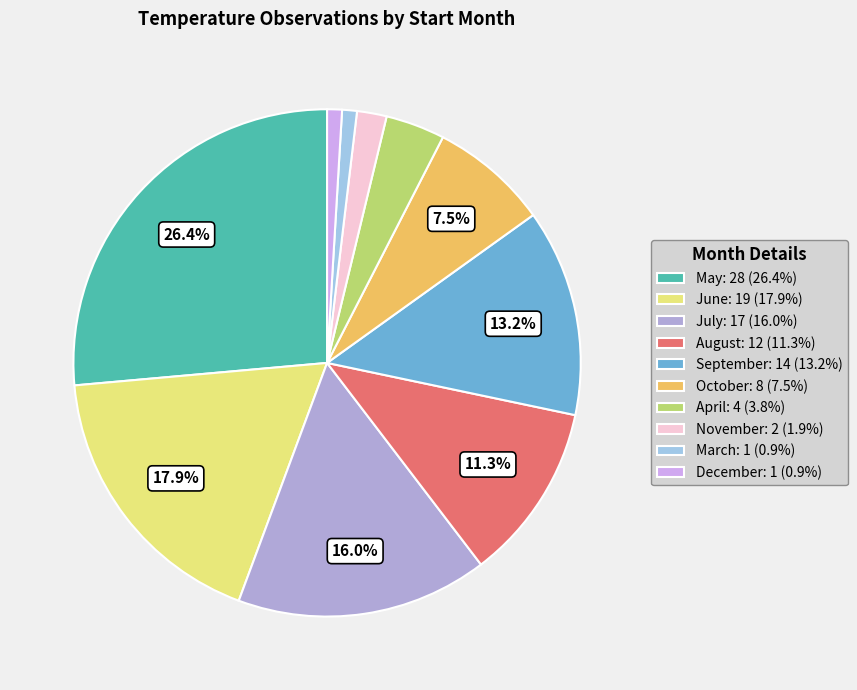

What is the largest slice in the pie chart?

05